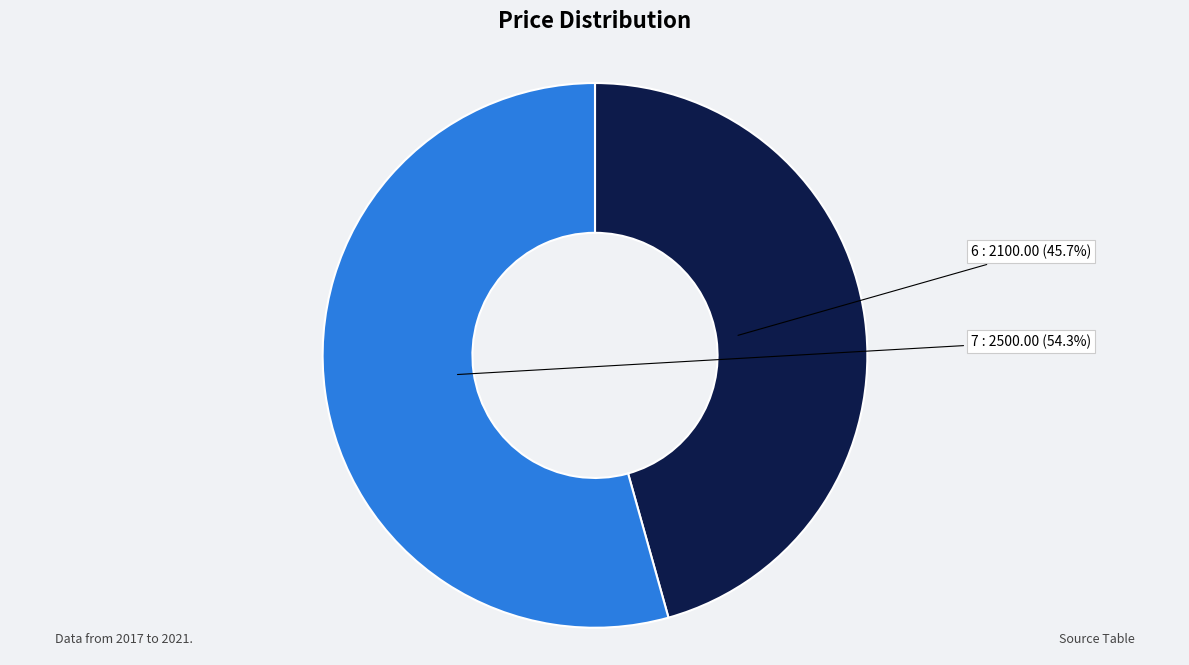

Which slice is the largest?

7